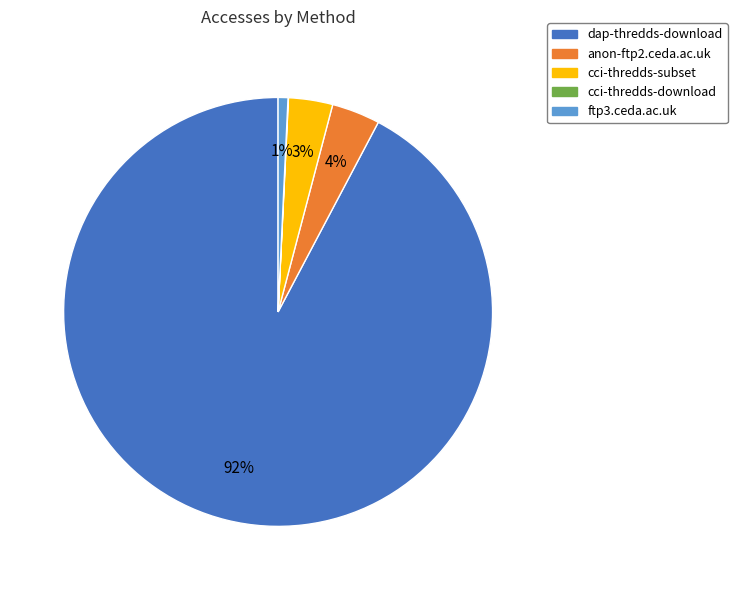

To the nearest percent, what percentage of the pie is anon-ftp2.ceda.ac.uk?

4%